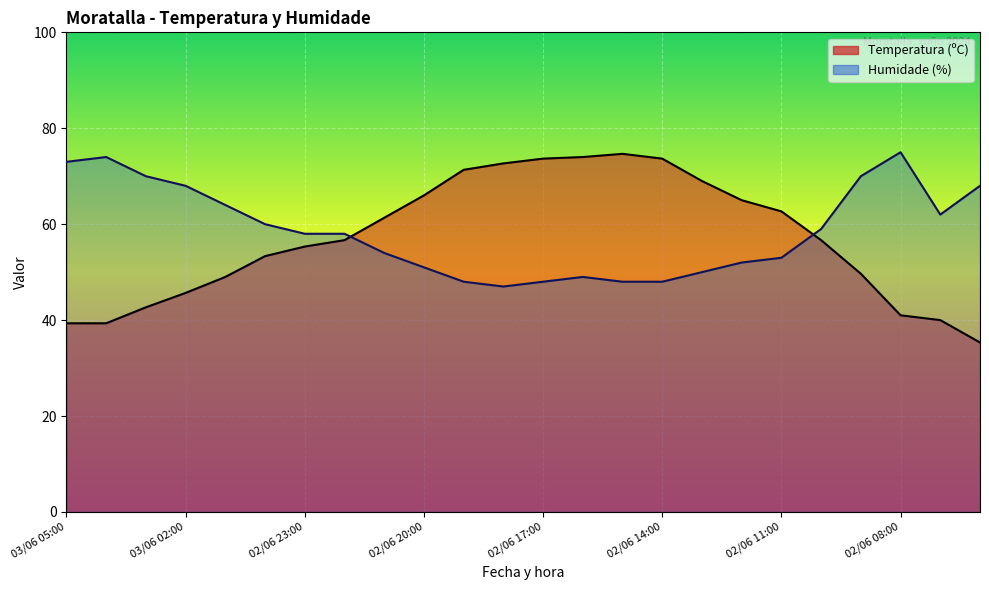

The Humidade (%) series shows 48.0 at 02/06 17:00. True or false?

True